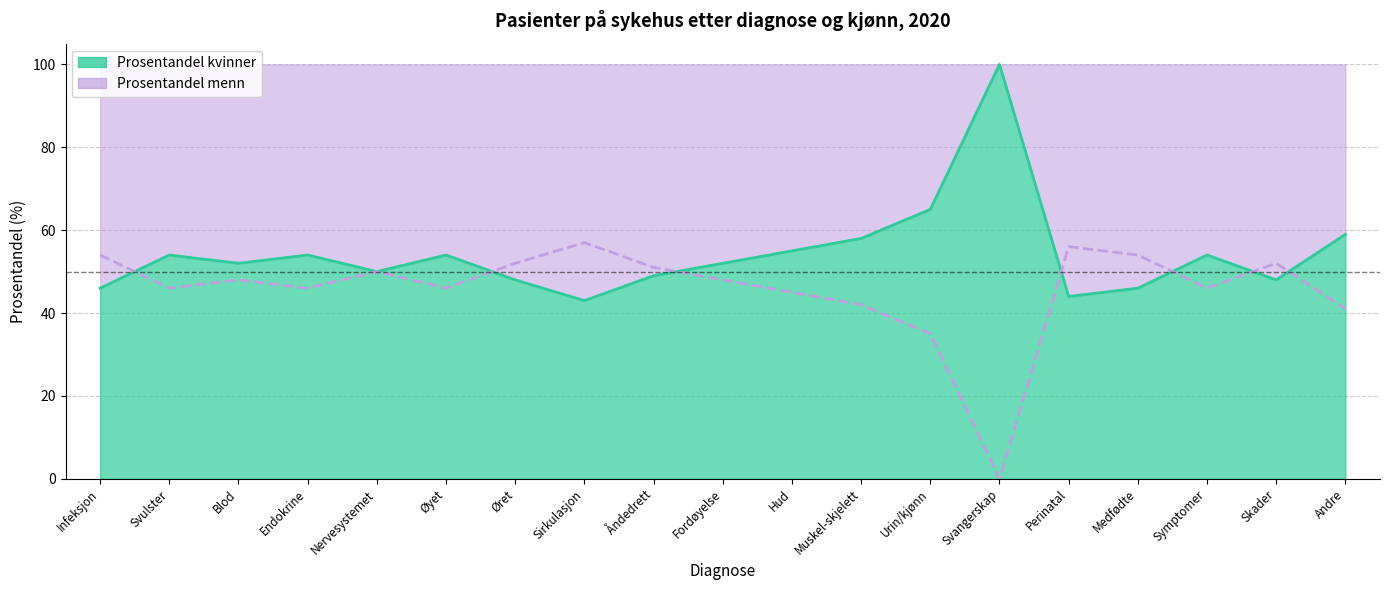

What is the value of the kvinner point at the 8th from the left?

43